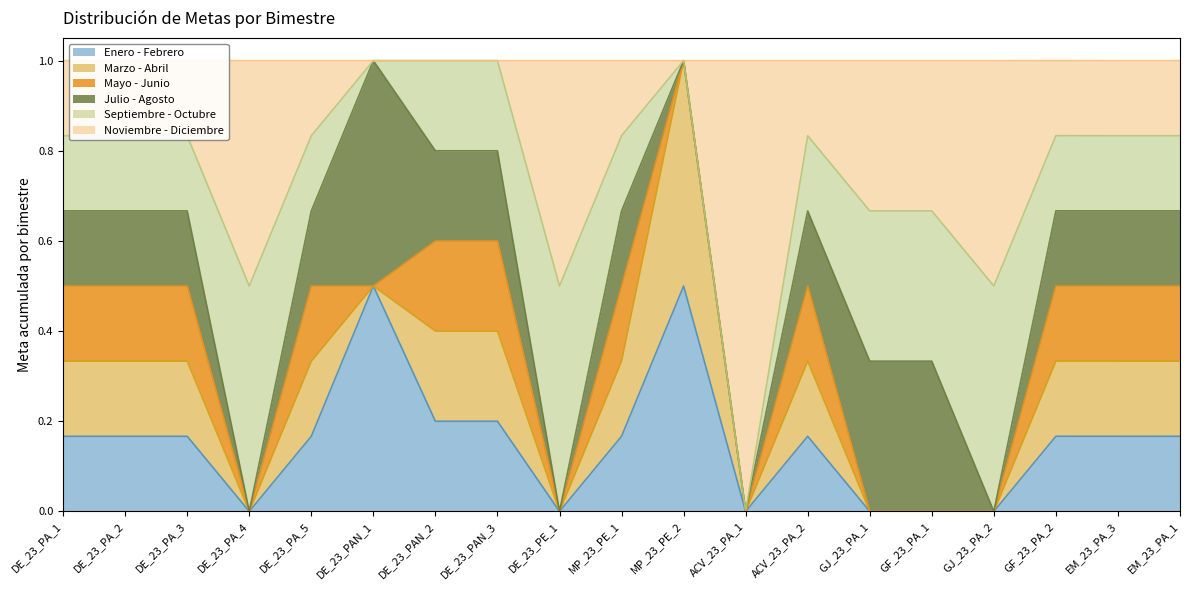

True or false: Enero - Febrero and Julio - Agosto cross at least once.

False